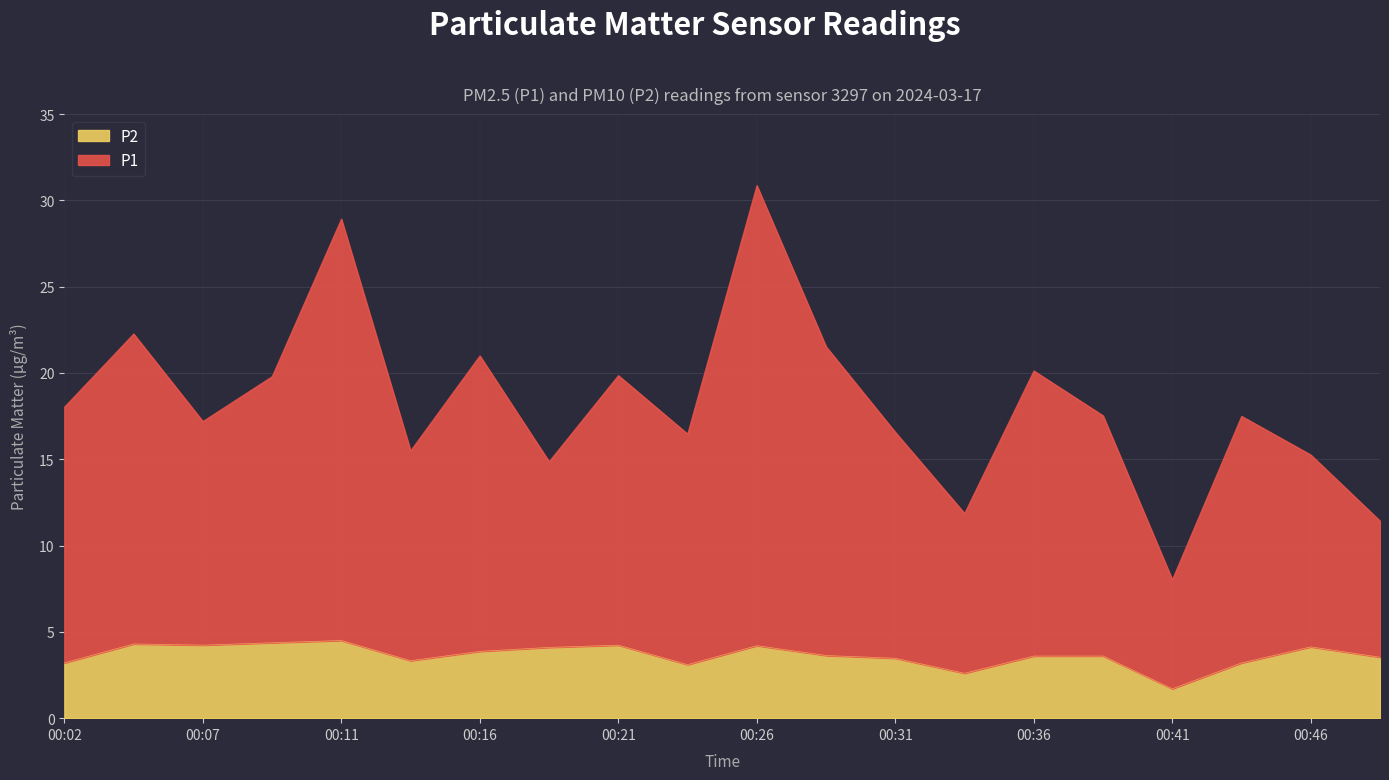

What is the sum of the P2 values at 00:46 and 00:36?

7.7